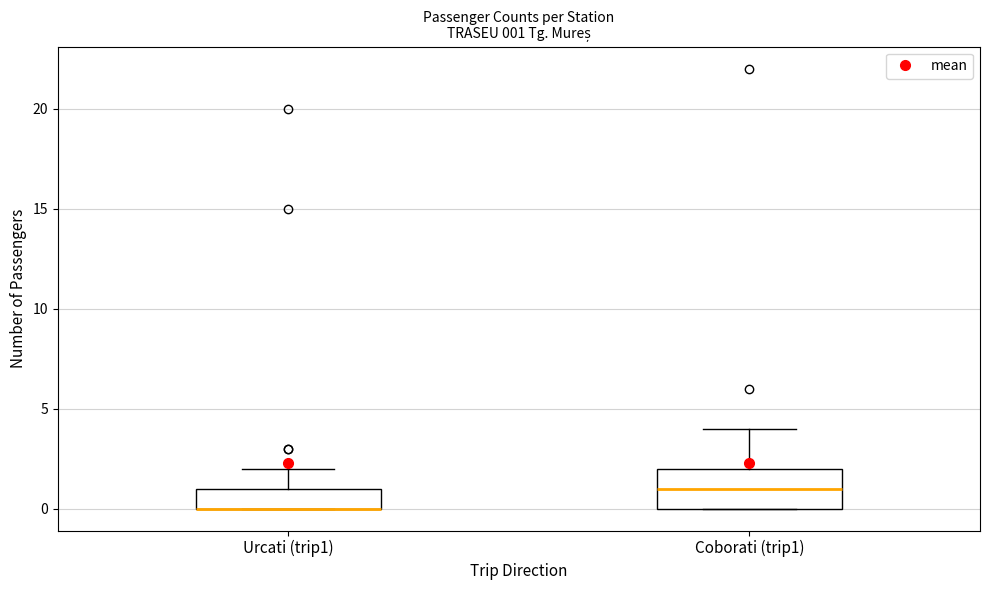

Comparing the boxes themselves (not the whiskers), which one is the tallest?

Coborati (trip1)